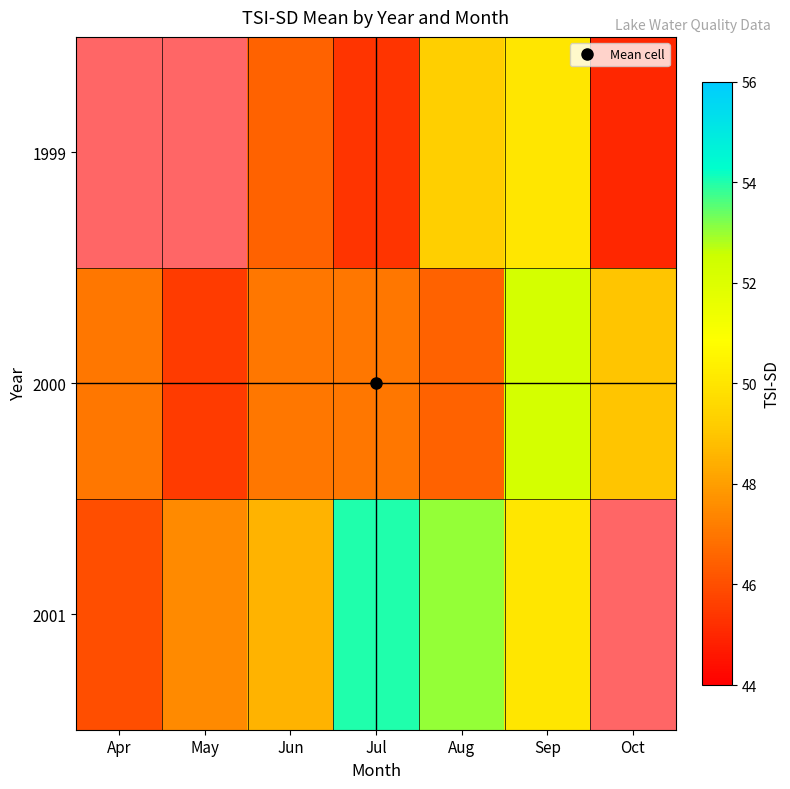

At which category does the chart reach its peak across all series?

Jul